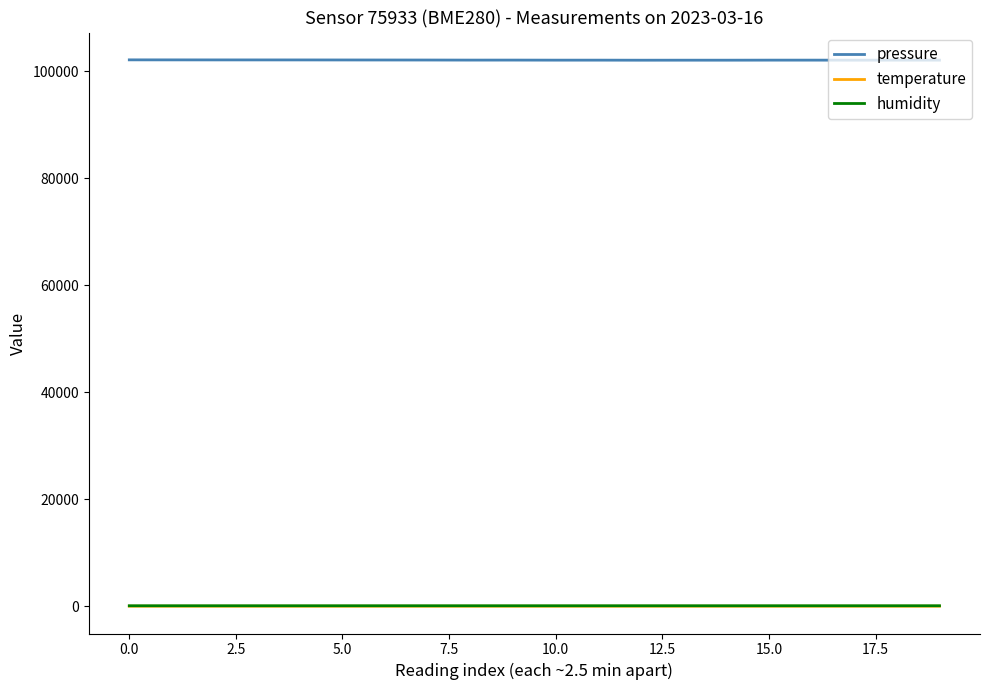

True or false: pressure and temperature cross at least once.

False